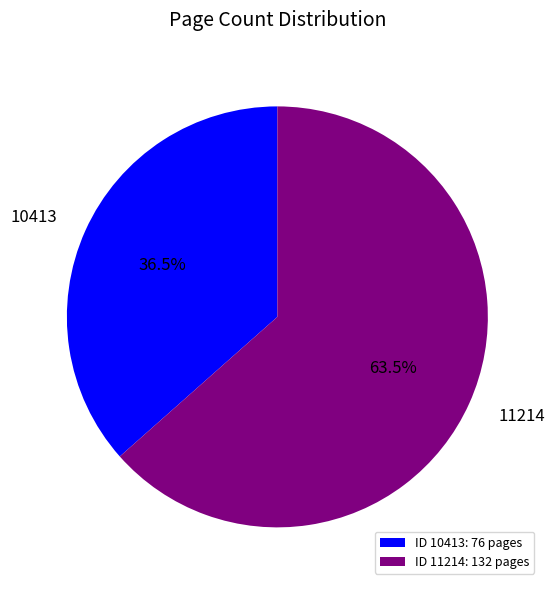

Rank the categories by value from lowest to highest.

10413, 11214